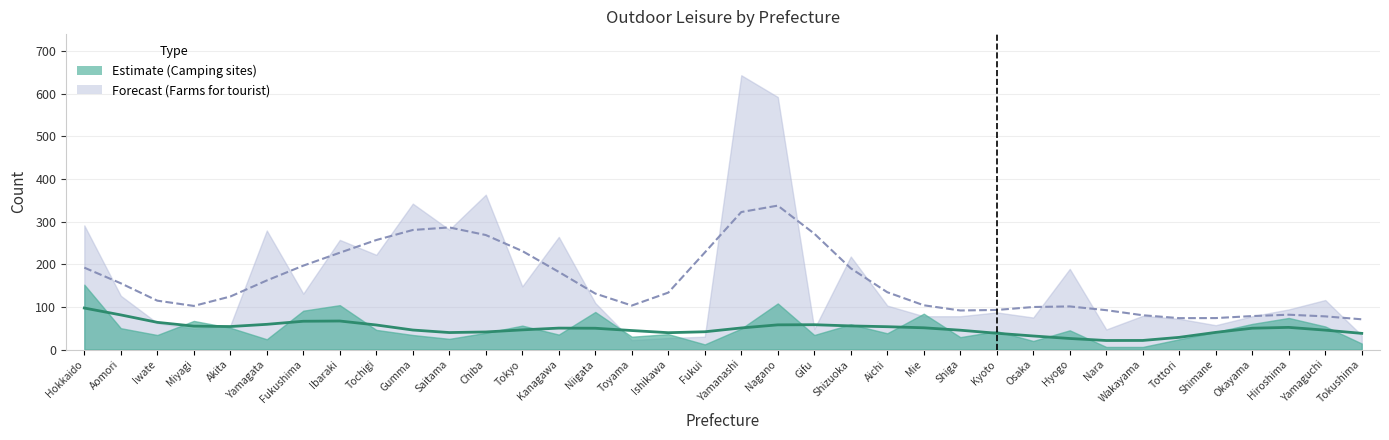

How many intersections are there between Farms for tourist and Camping sites?

6